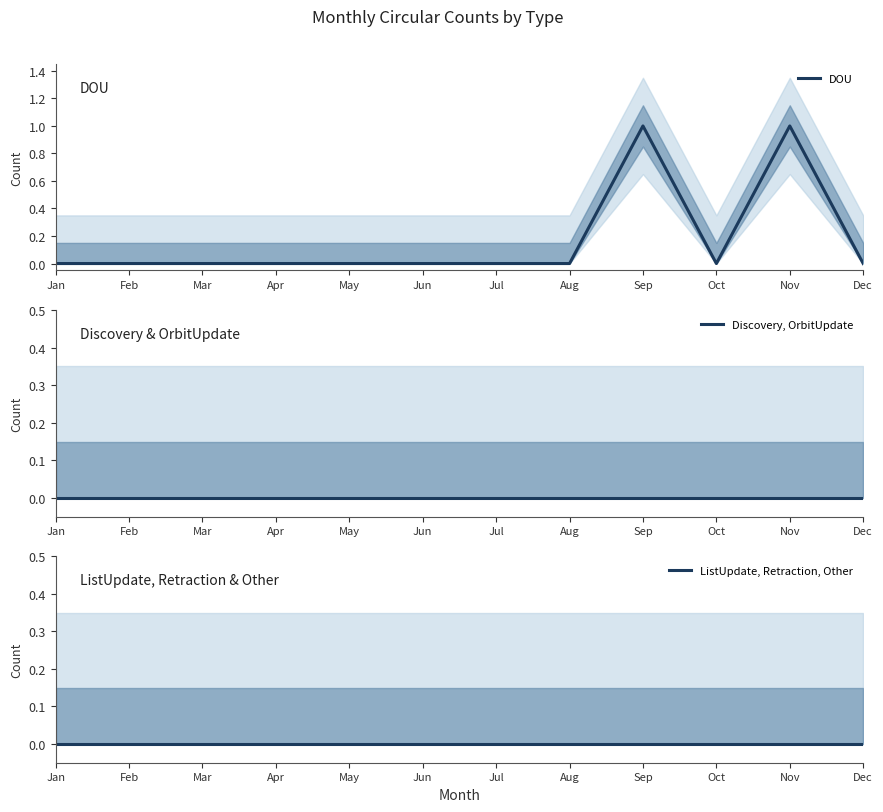

True or false: DOU and Discovery, OrbitUpdate intersect in this chart.

False